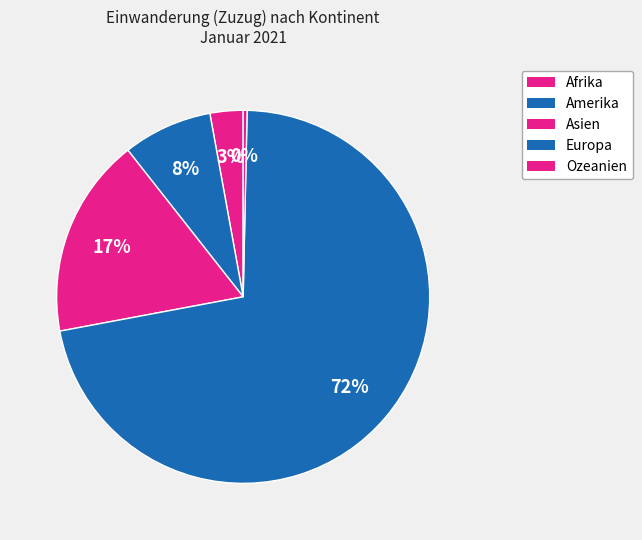

What is the smallest slice in the pie chart?

Ozeanien